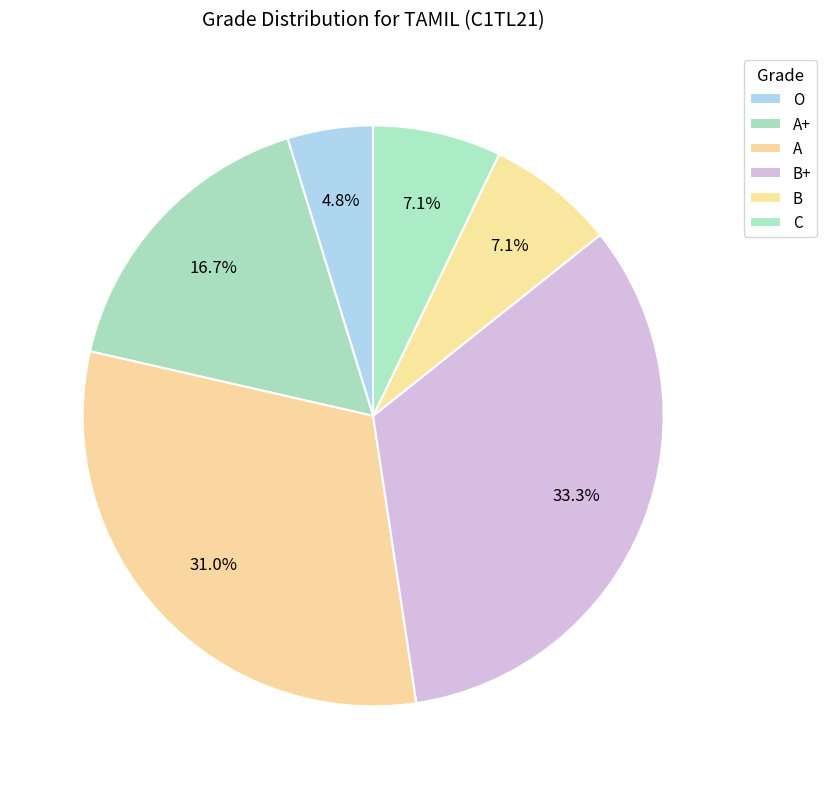

How many slices are in this pie chart?

6